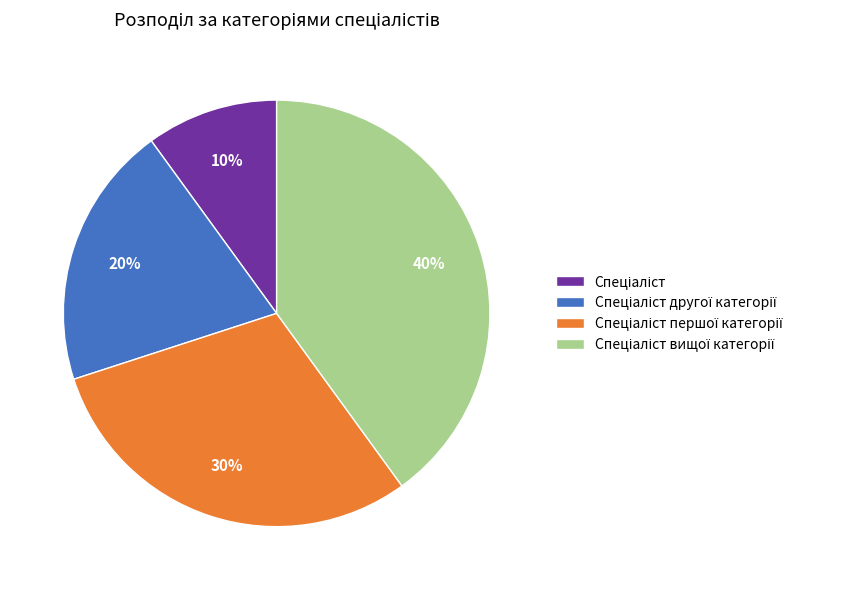

To the nearest percent, what is the average slice percentage?

25%